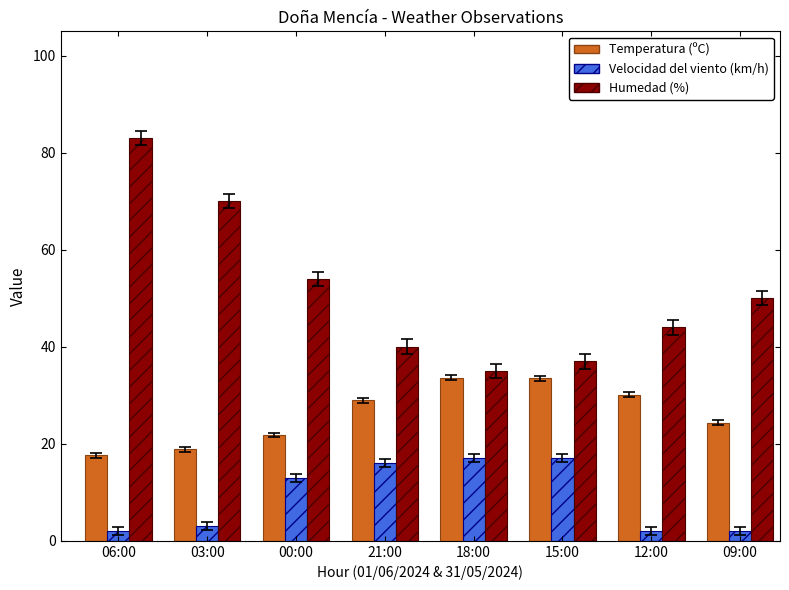

Which series has the widest spread of values?

Humedad (%)